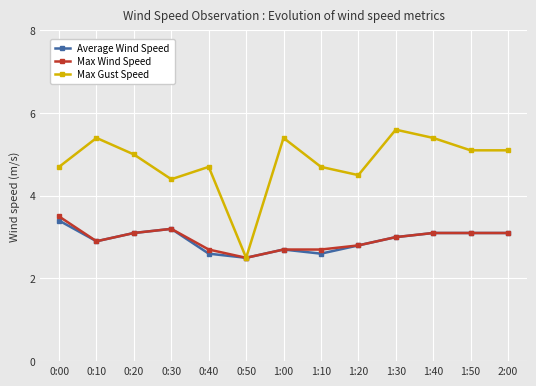

How many values in the Average Wind Speed series are below 3?

6